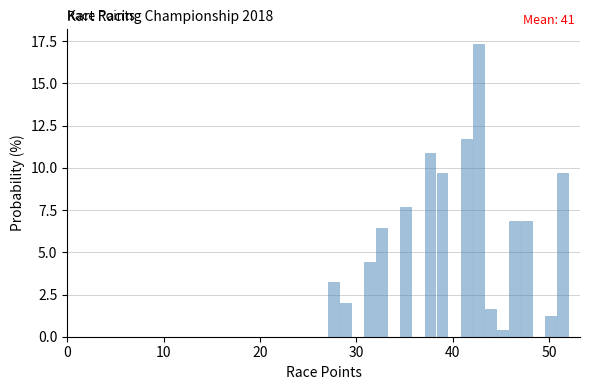

Around what value on the x-axis is the tallest bar? Give the approximate position of its centre, as read against the axis.

43